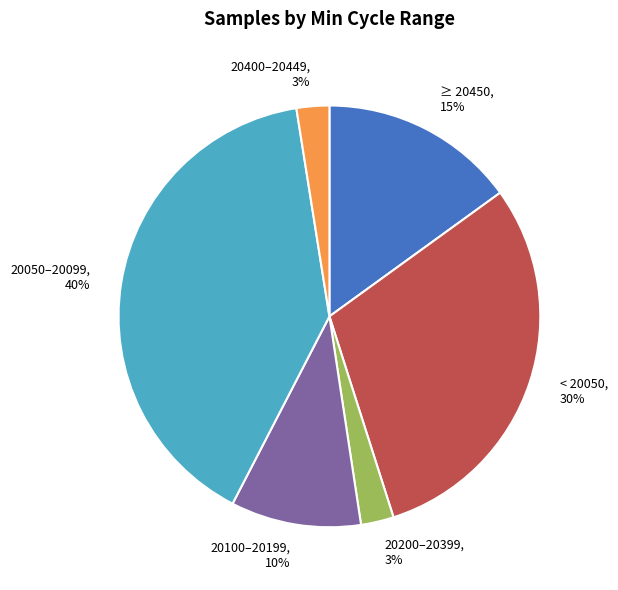

True or false: ≥ 20450 accounts for 15% of the total.

True